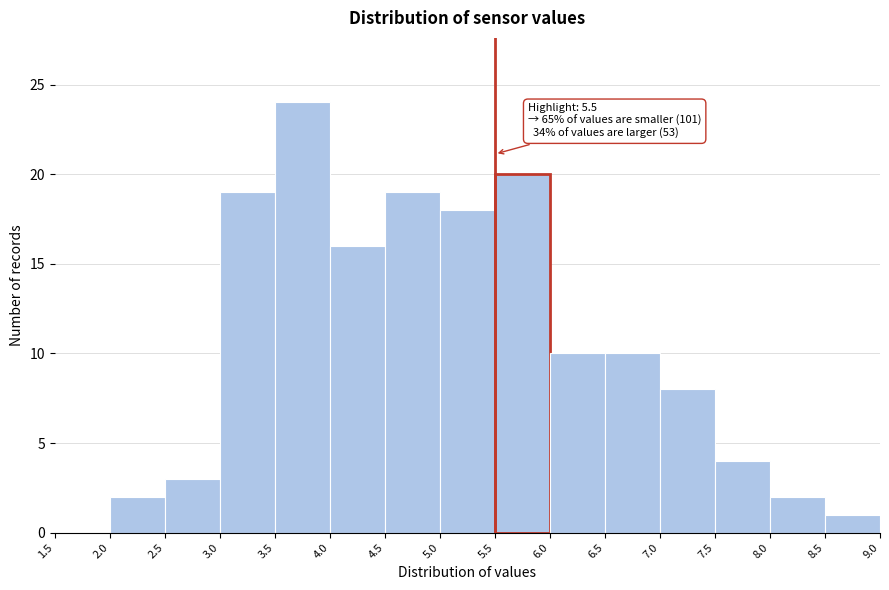

Over which range of the x-axis is the bar tallest?

3.5 to 4.0